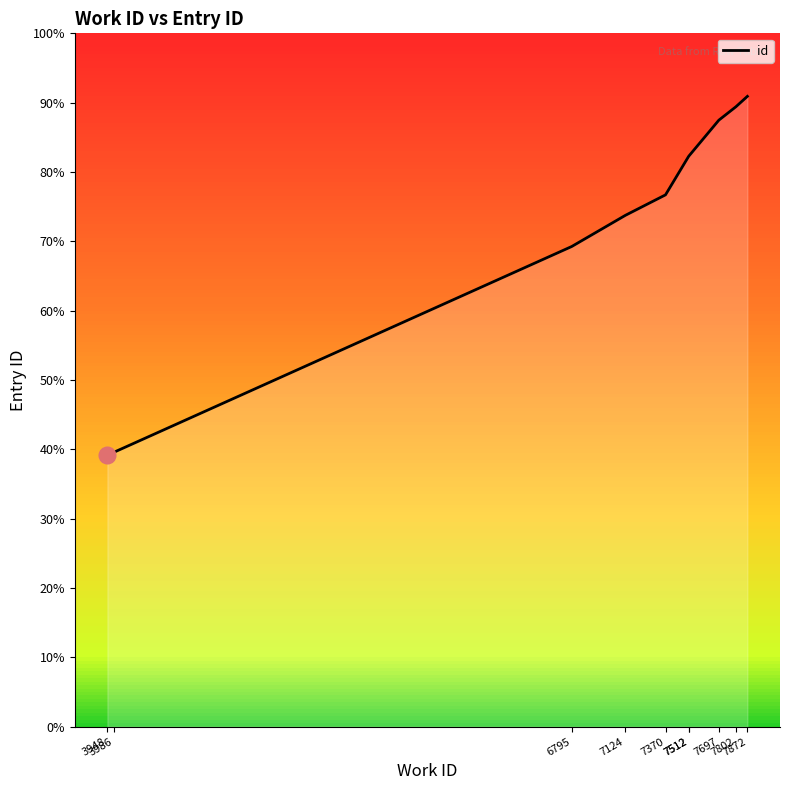

What is the value of the 6th point from the left?

21535